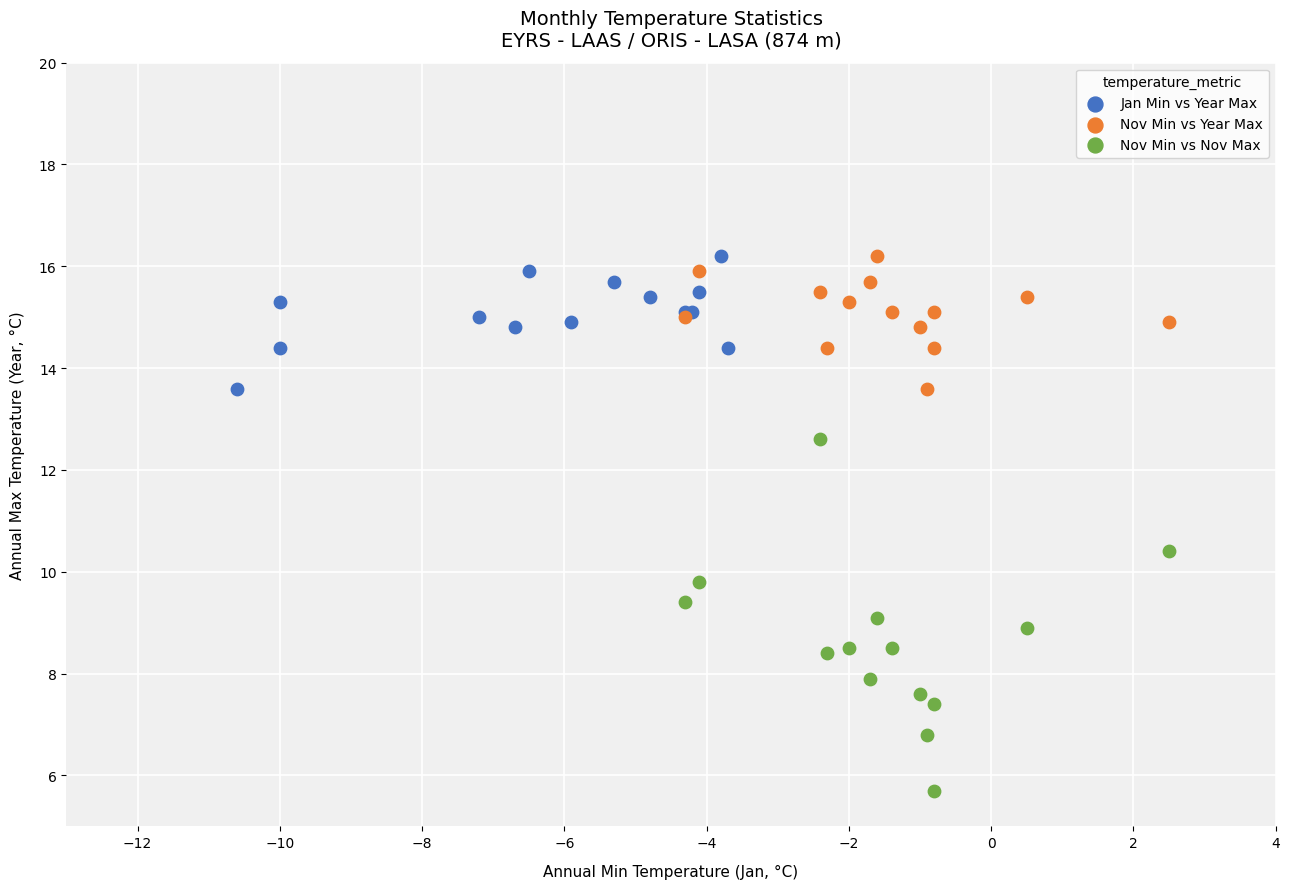

What are all the series names shown in the legend?

Jan Min vs Year Max, Nov Min vs Year Max, Nov Min vs Nov Max